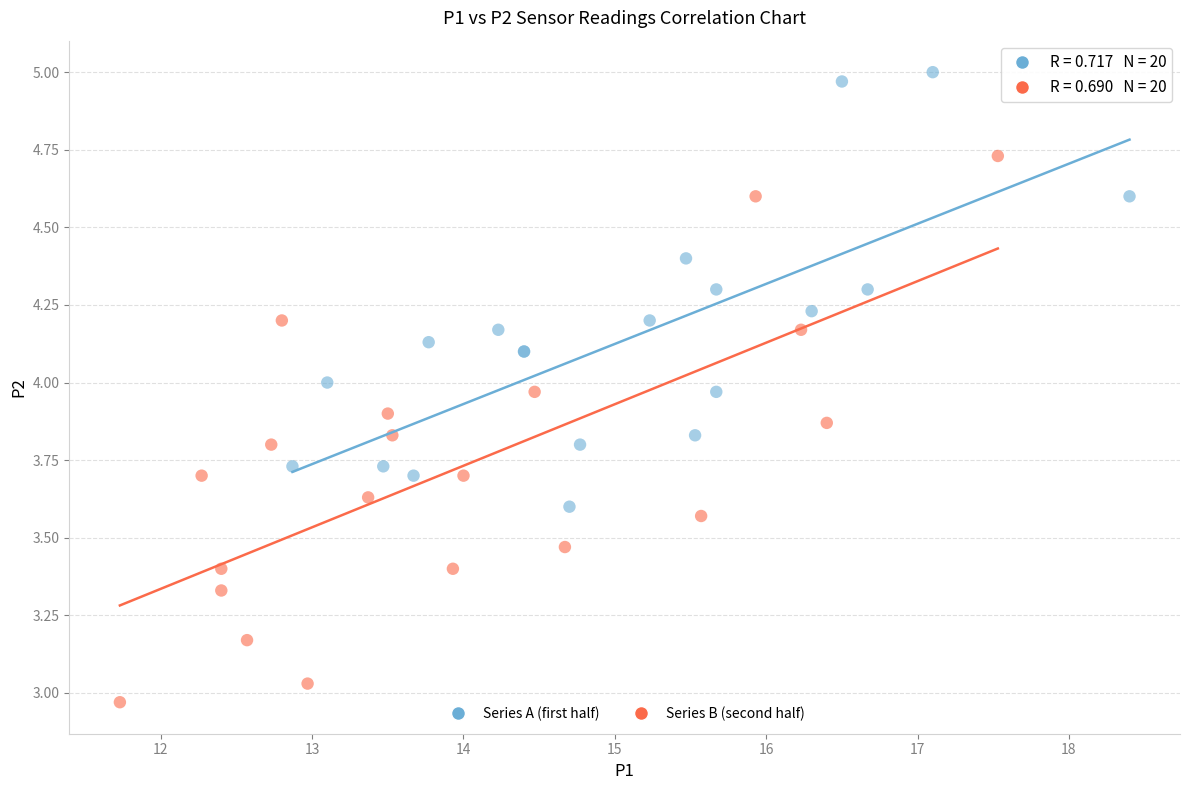

Which series contains the highest Y value?

Series A (first half)